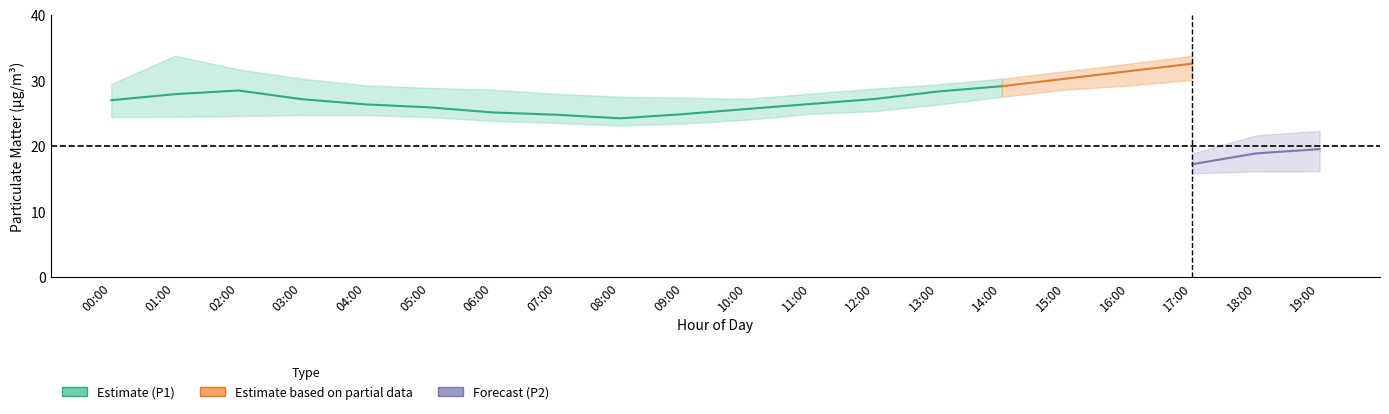

In P1_lower, how many points are lower than both neighbors (excluding endpoints)?

1